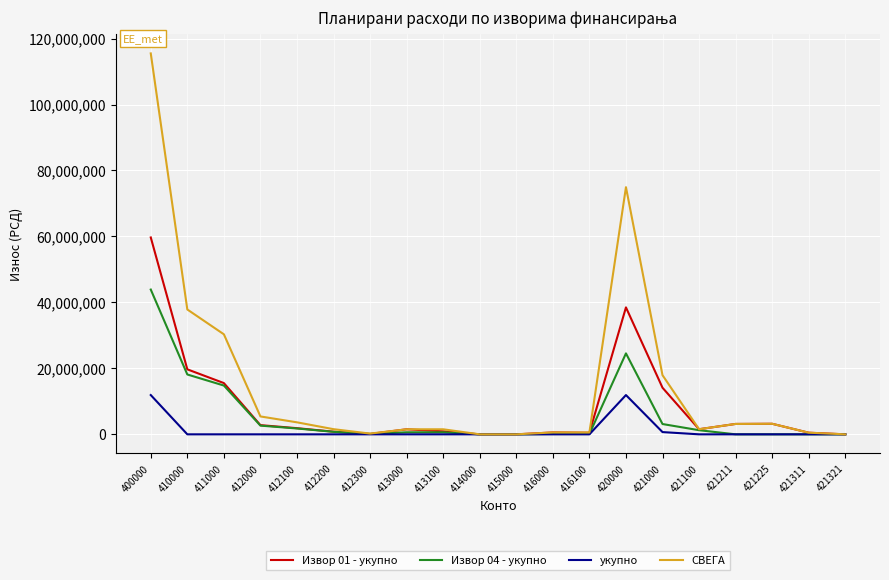

What is the highest value of the СВЕГА series?

115492767